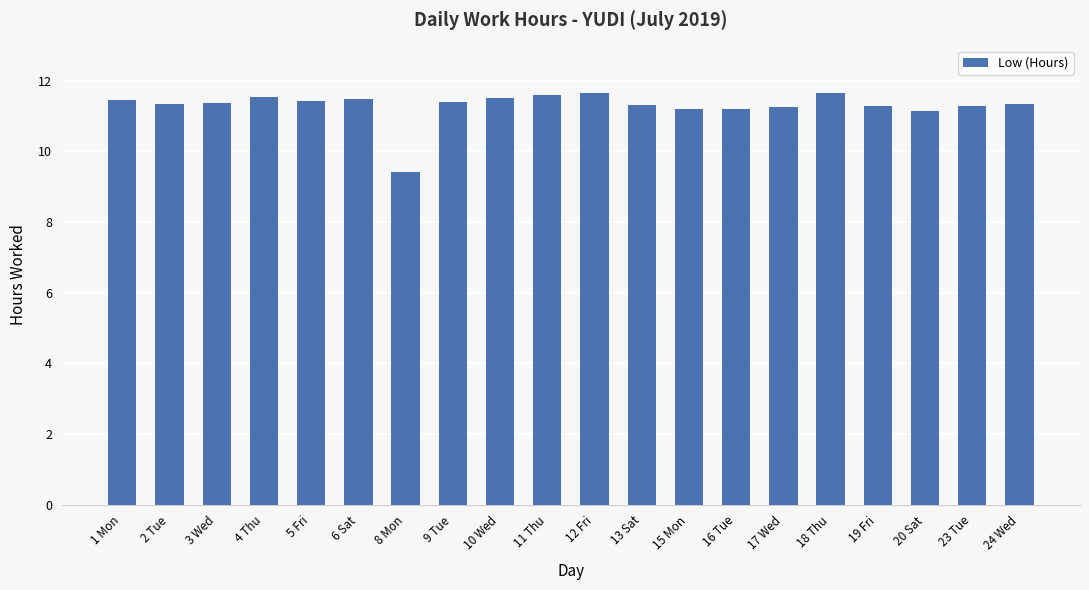

The chart shows a value of 18.3 at 11 Thu. True or false?

False